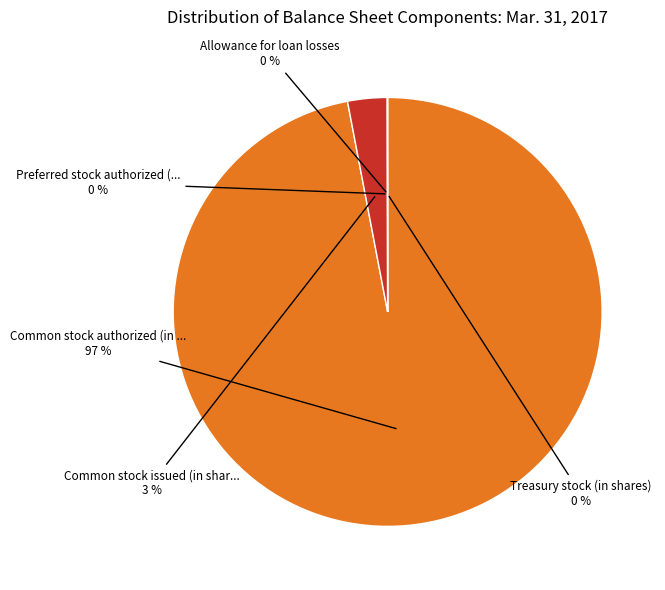

Is there any slice that represents more than half of the pie?

Yes